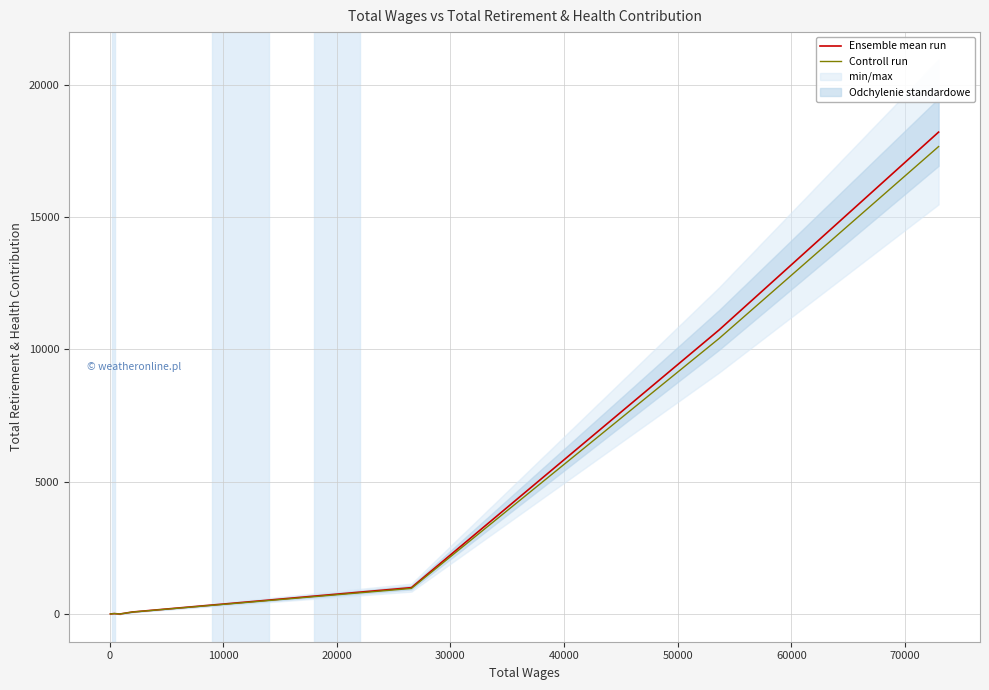

Which series has the largest total across all categories?

Ensemble mean run